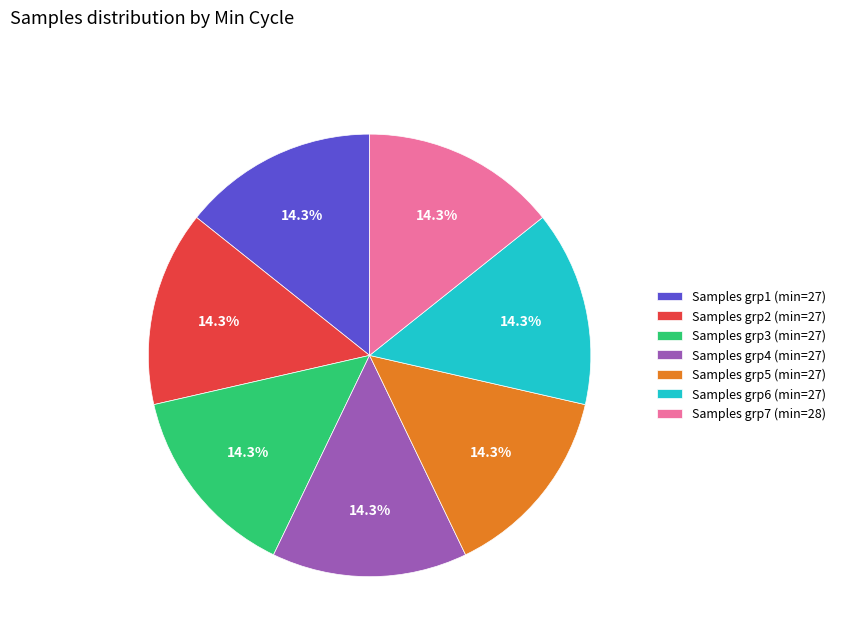

Does Samples grp4 (min=27) represent more than half of the total?

No